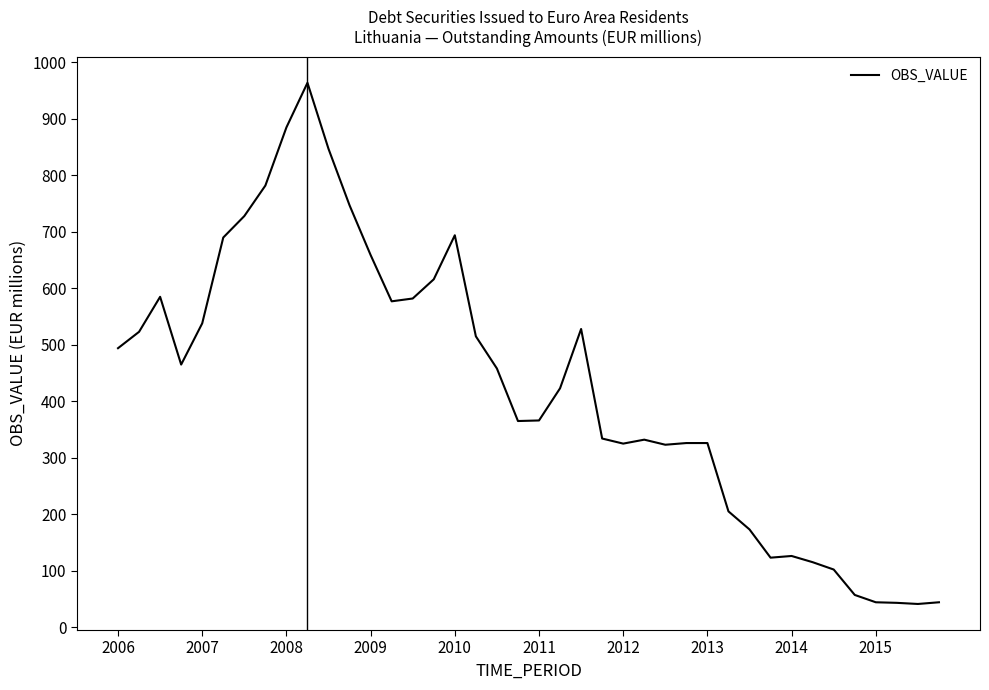

What is the smallest value displayed?

41